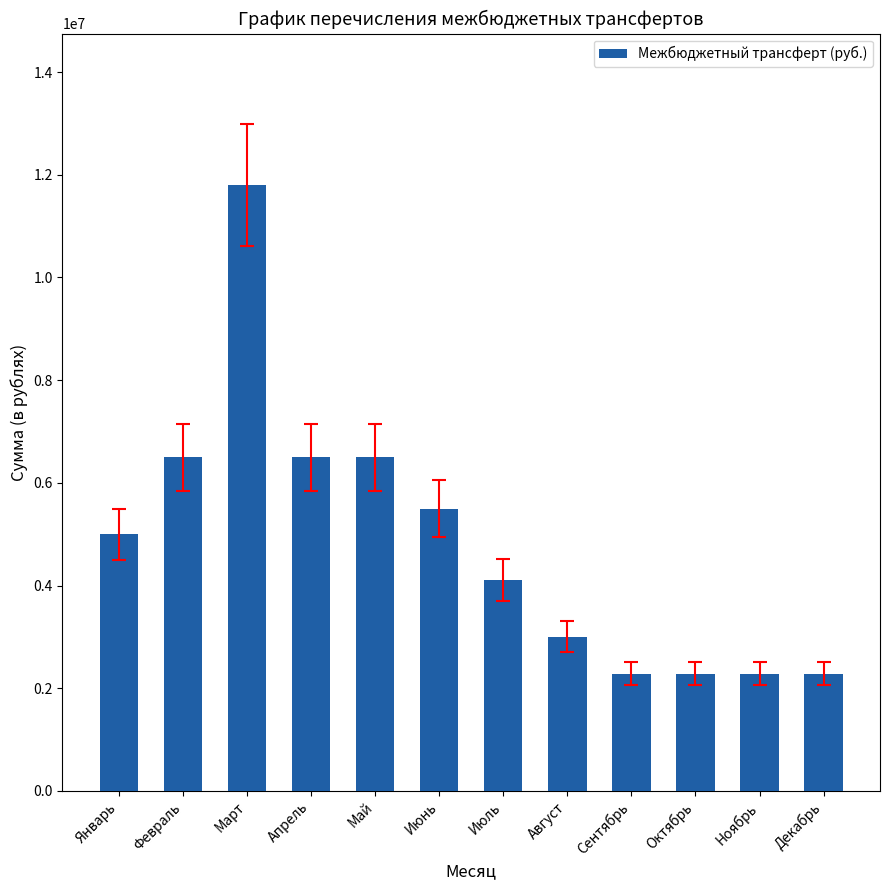

Reading left to right, extract all data points from this chart.

5000000	6500000	11800000	6500000	6500000	5500000	4100000	3000000	2282525	2282525	2282525	2282525